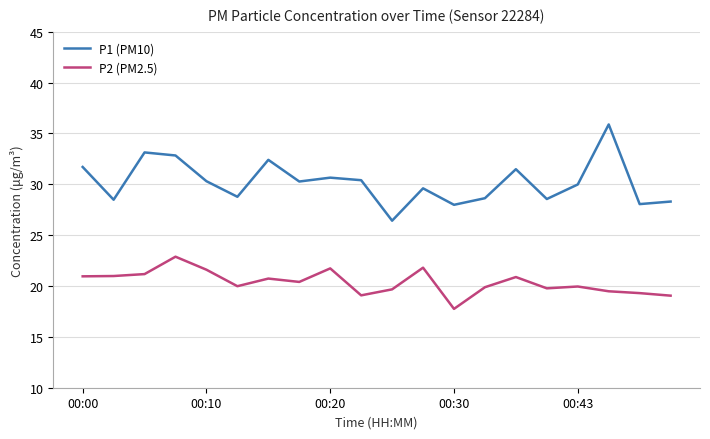

True or false: P1 (PM10) and P2 (PM2.5) cross at least once.

False